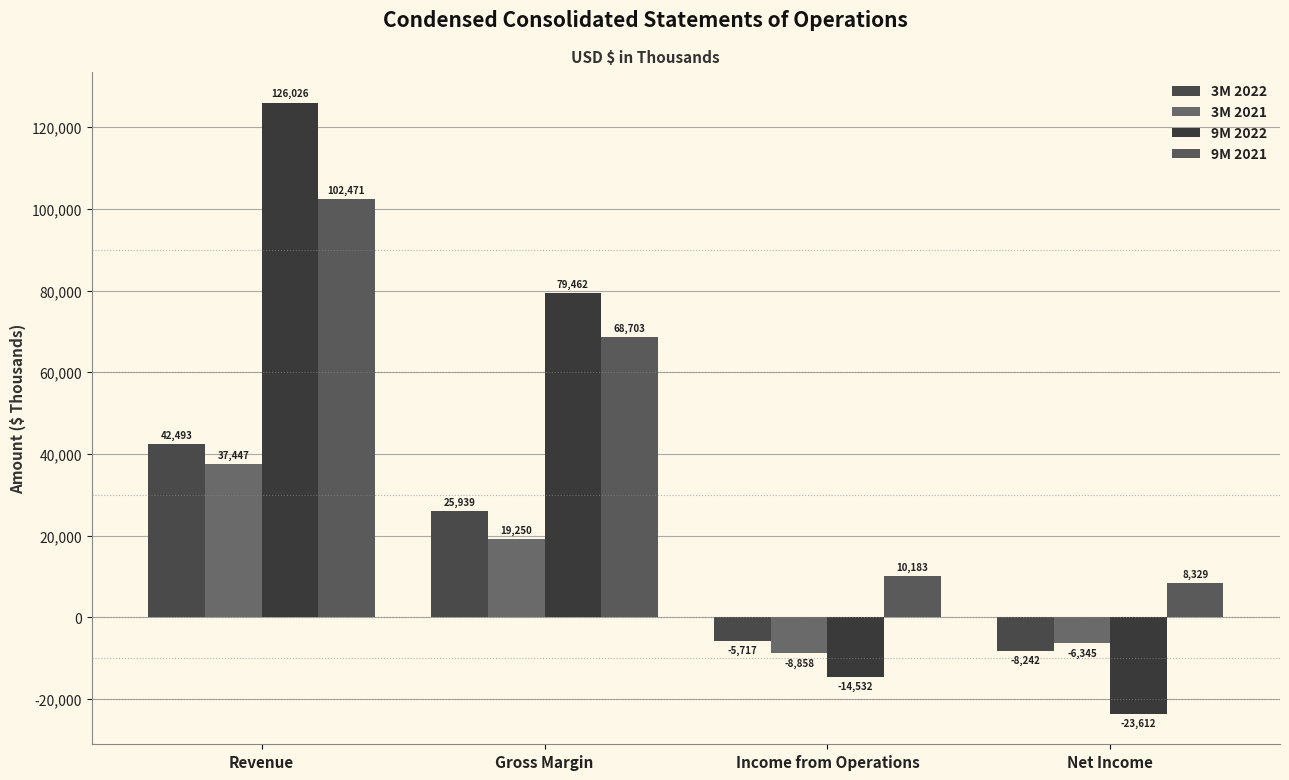

At which category is the sum across all series the highest?

Revenue